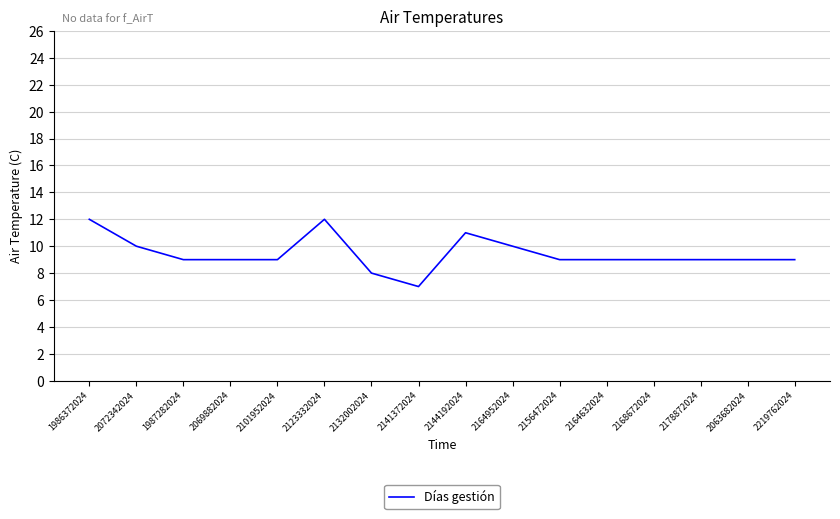

Is this an area chart (filled region under the line)?

No